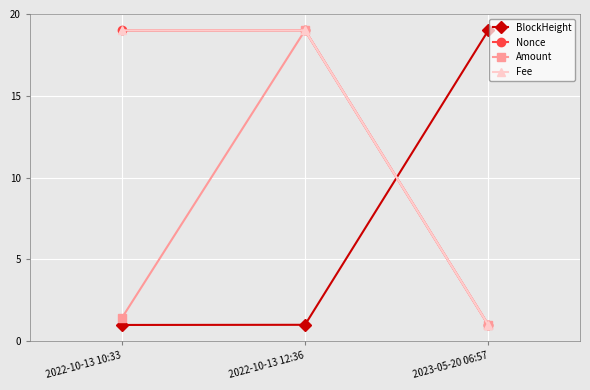

What is the minimum value for Fee?

1.0